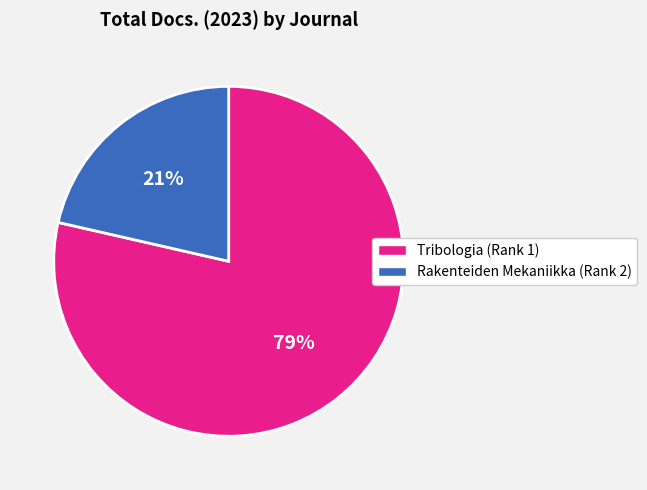

To the nearest percent, what is the average slice percentage?

50%